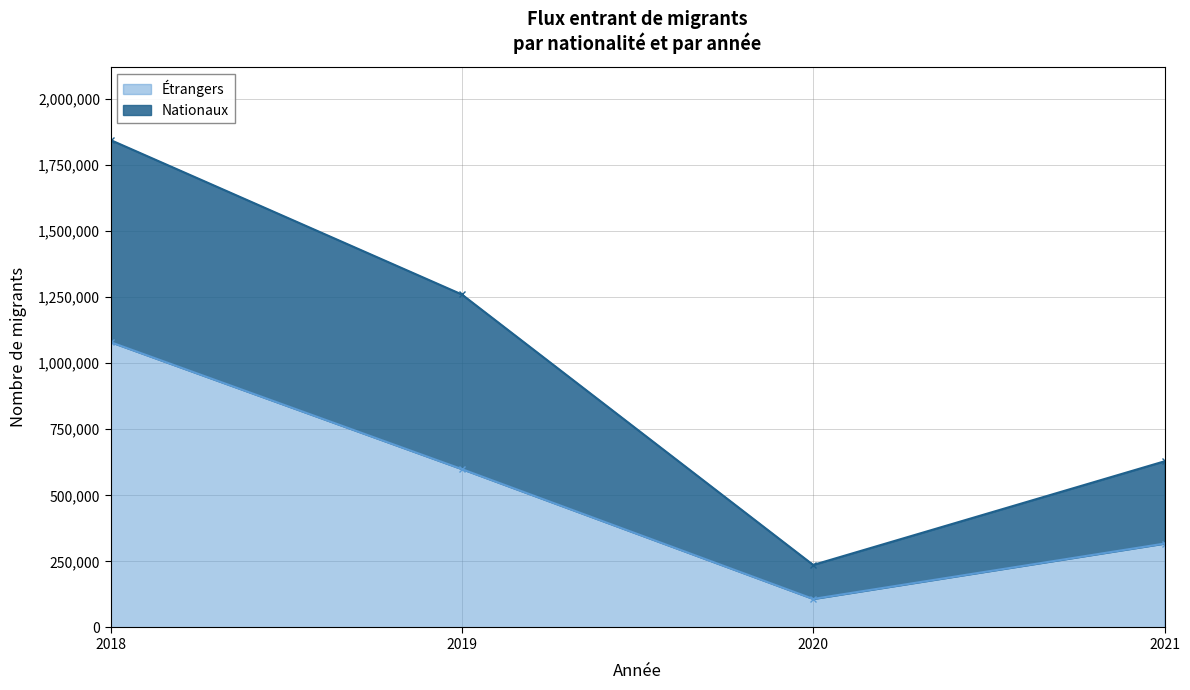

Reading left to right, extract all data points from this chart.

1079784	599251	108007	317478